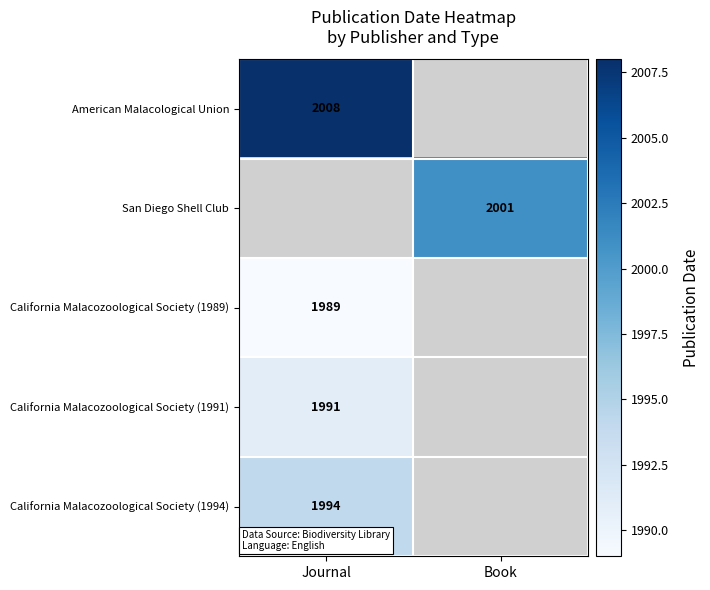

The California Malacozoological Society (1991) series shows 1991 at Journal. True or false?

True